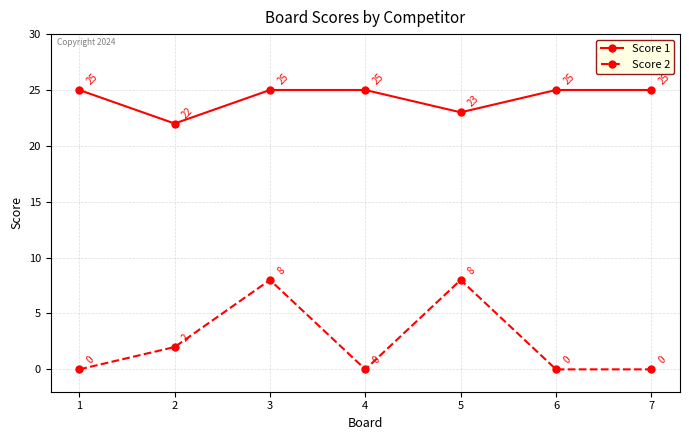

What are all the series names shown in the legend?

Score 1, Score 2